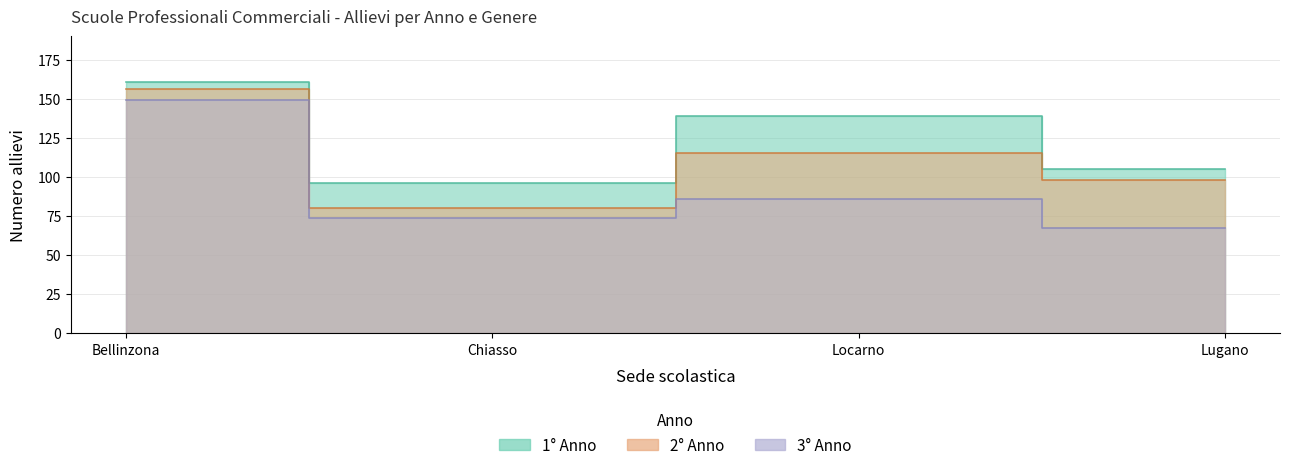

The Anno 2 - F series shows 54 at Bellinzona. True or false?

False